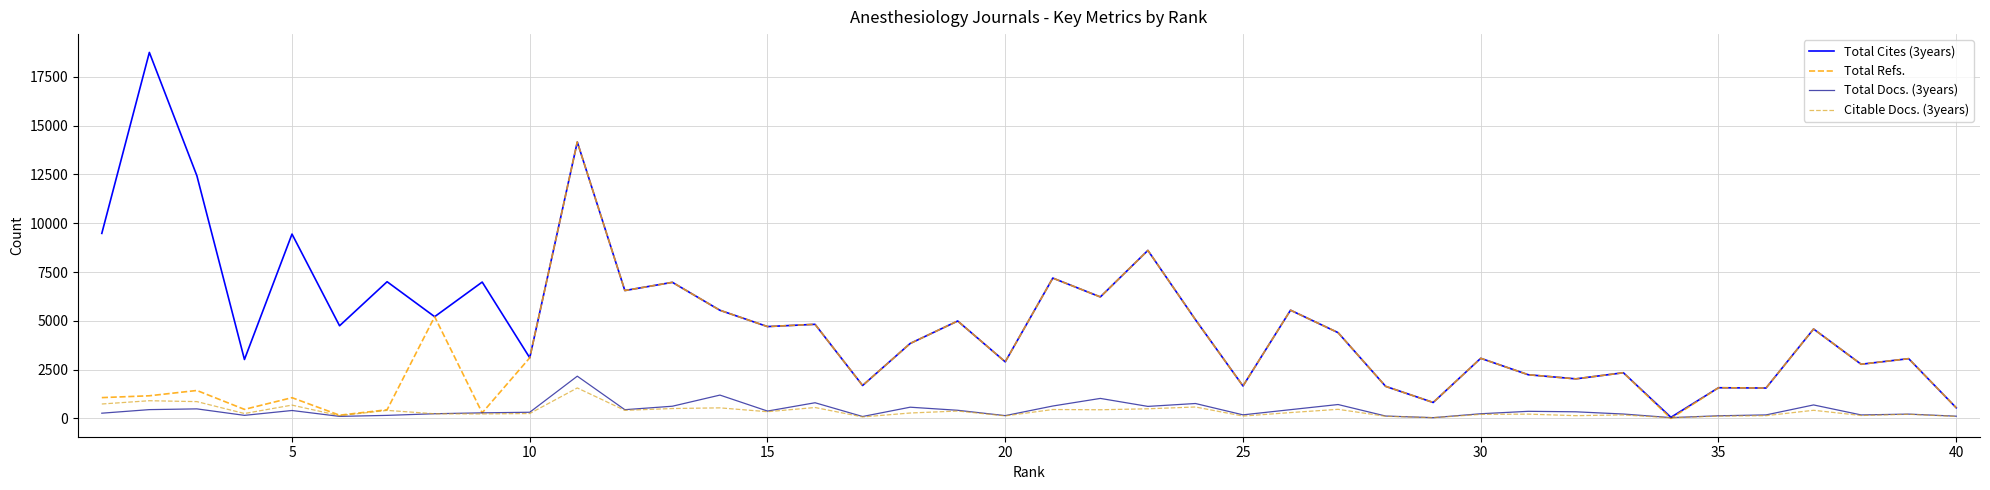

Which series ends up on top after the final intersection of Total Docs. (3years) and Total Refs.?

Total Refs.